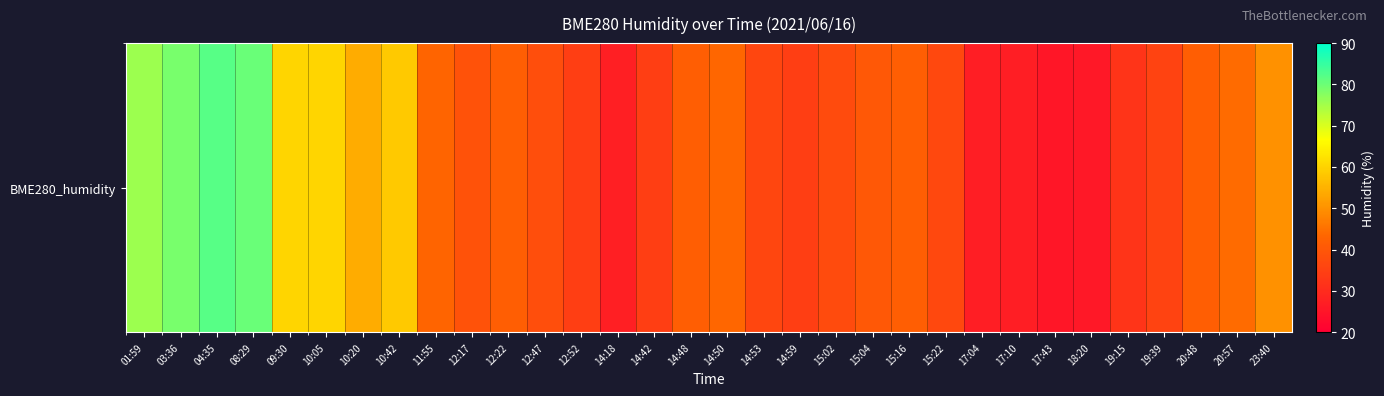

True or false: the data shows 41.8 at 15:16.

True